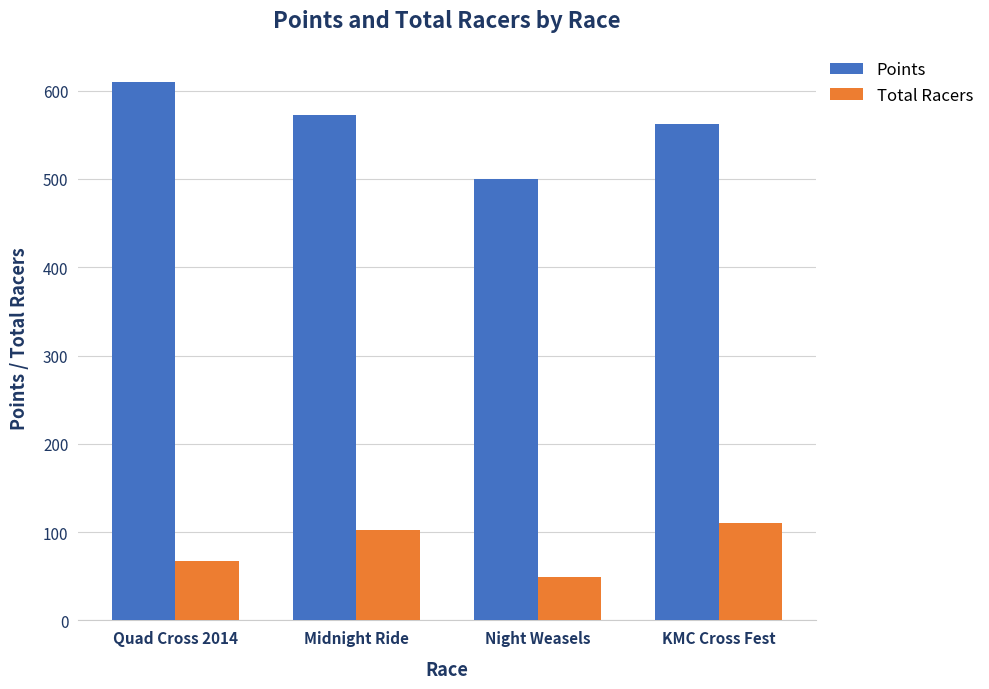

Which series has the largest total across all categories?

Points